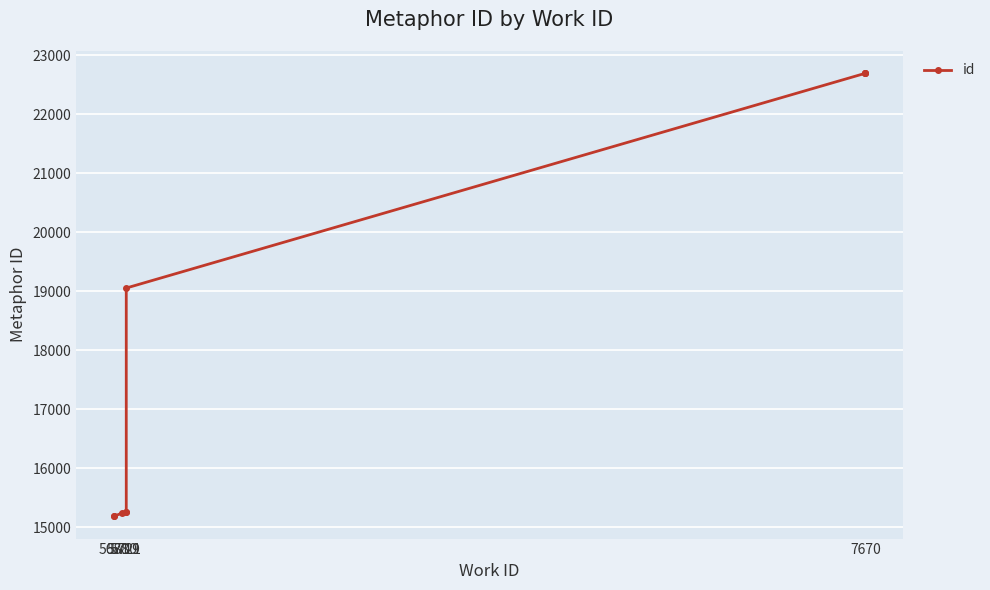

The chart shows a value of 23930 at 5688. True or false?

False